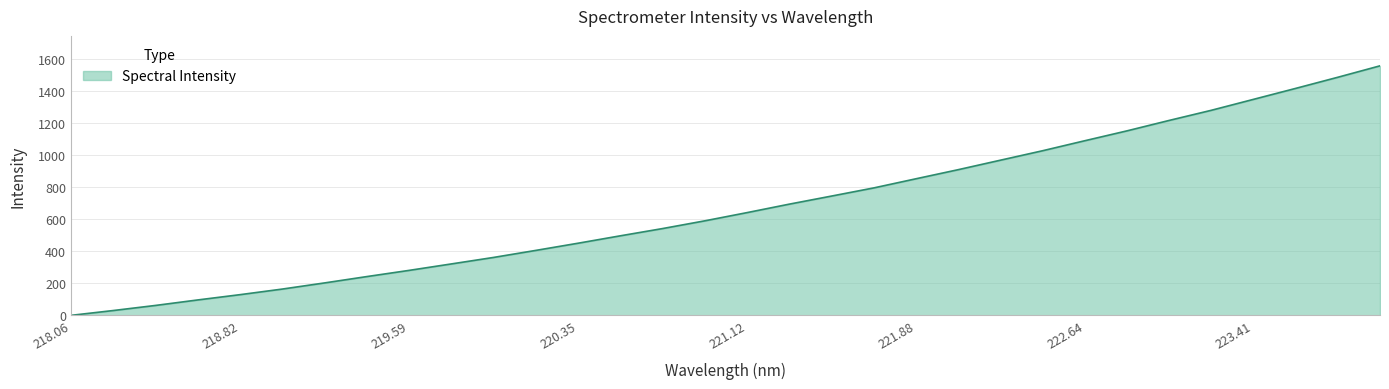

Does the chart display data point markers on the line(s)?

No